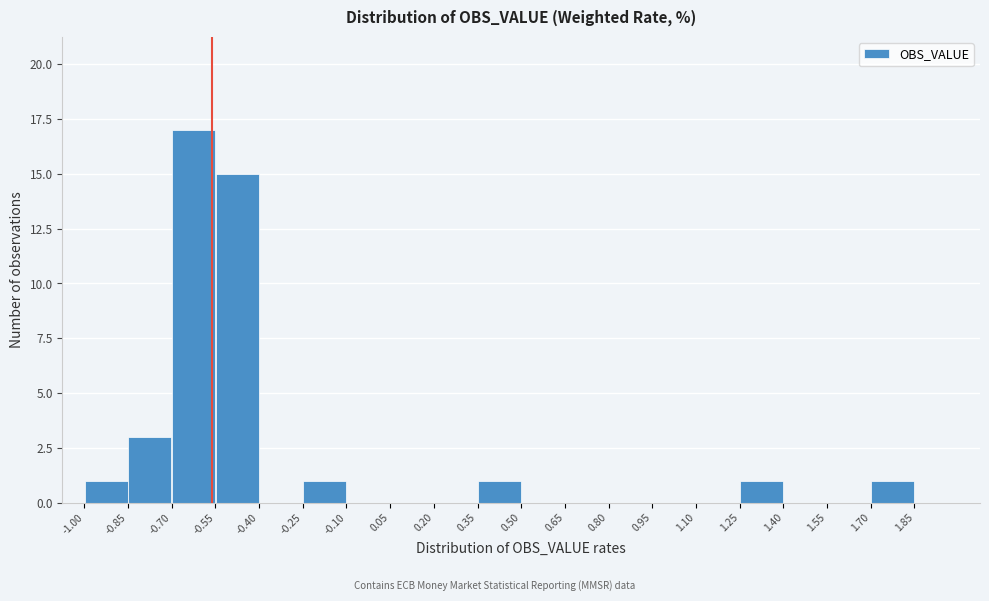

Over which range of the x-axis is the bar tallest?

-0.70 to -0.55